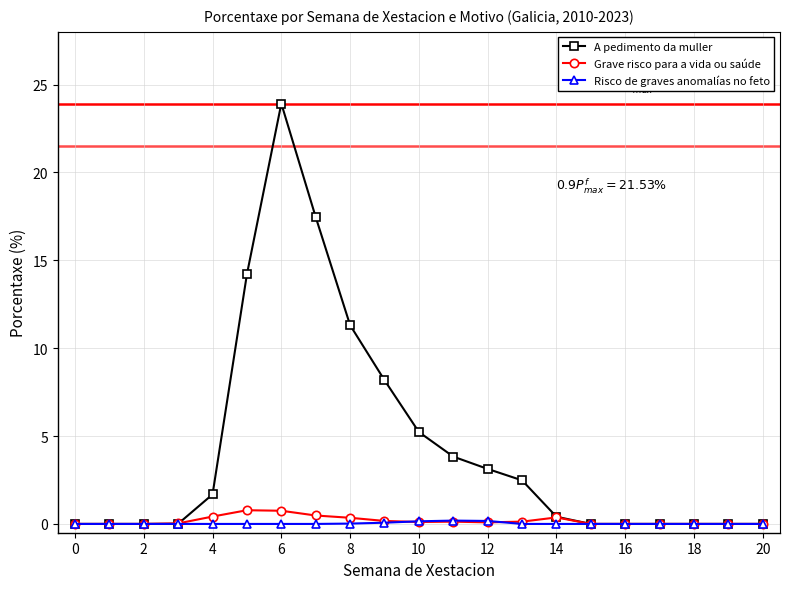

What is the value of the Grave risco para a vida ou saúde point at the 6th from the left?

0.8